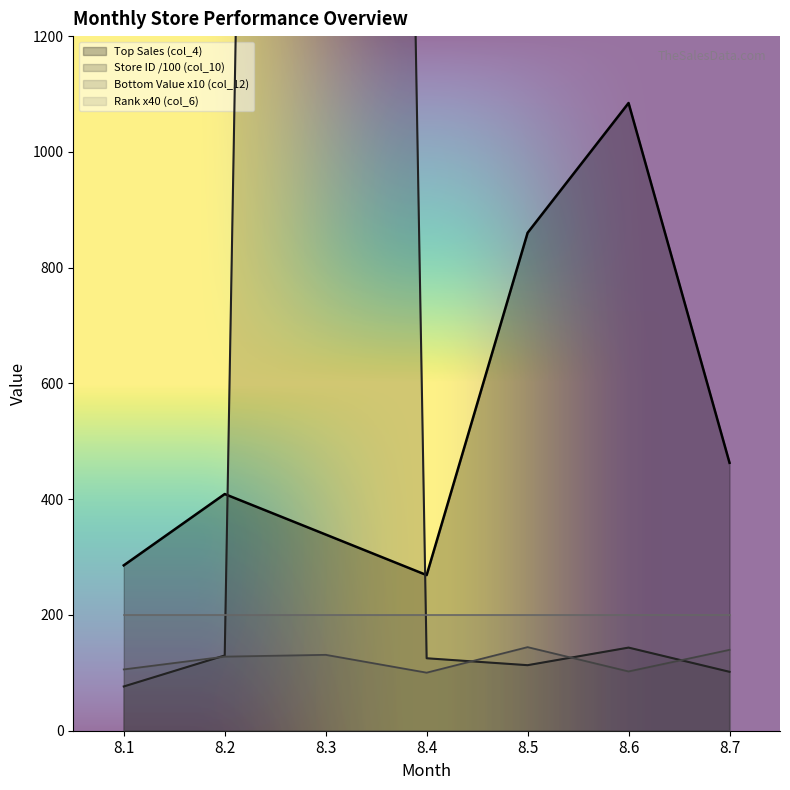

How many data points does each series have?

7